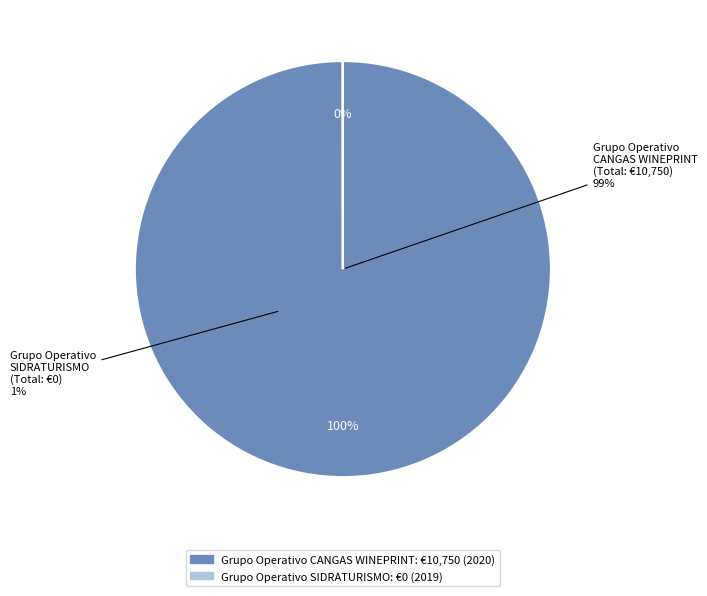

Does Grupo Operativo SIDRATURISMO represent more than half of the total?

No